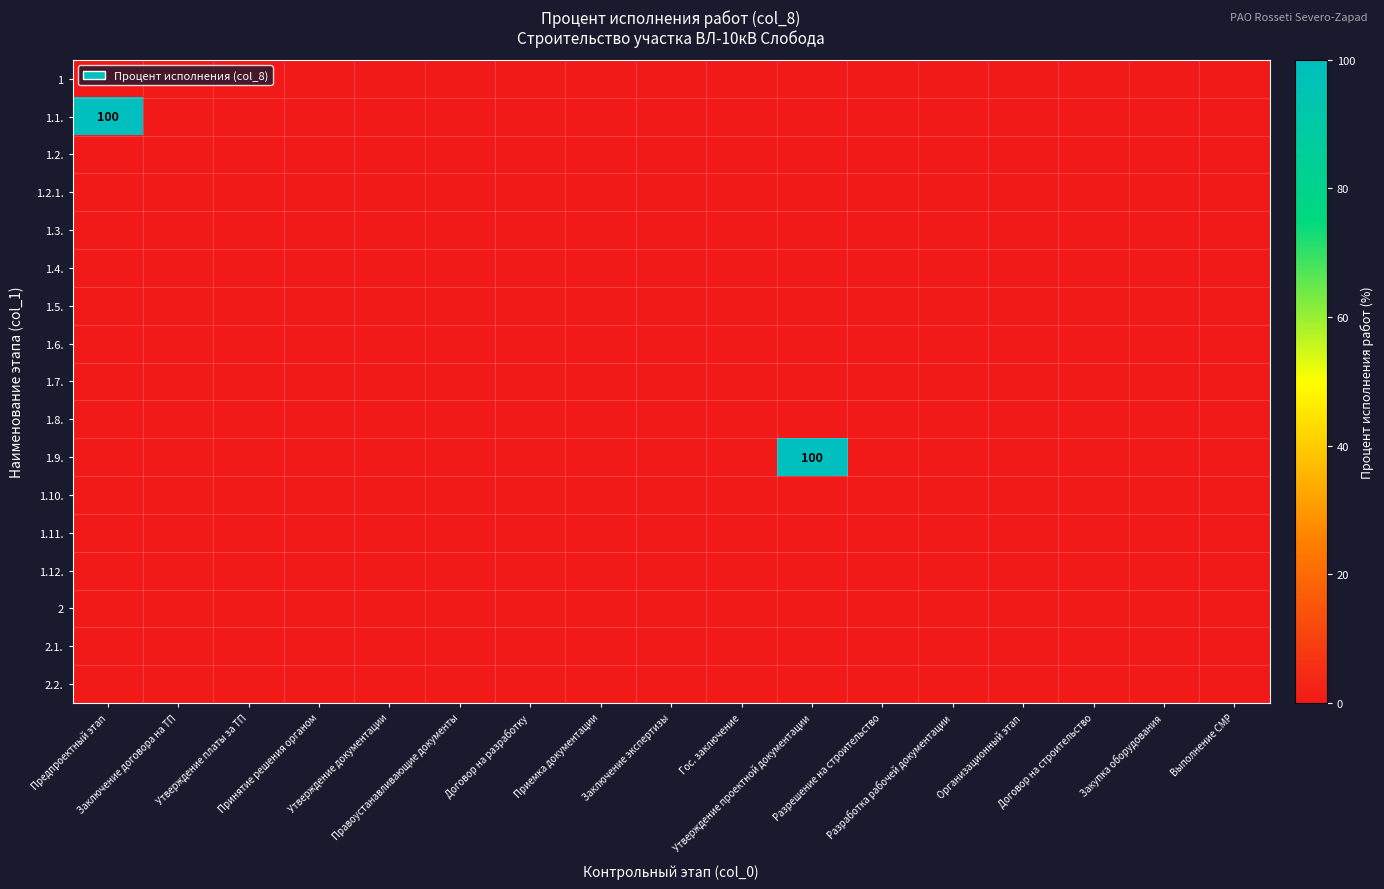

Which series has the largest total across all categories?

1.1.